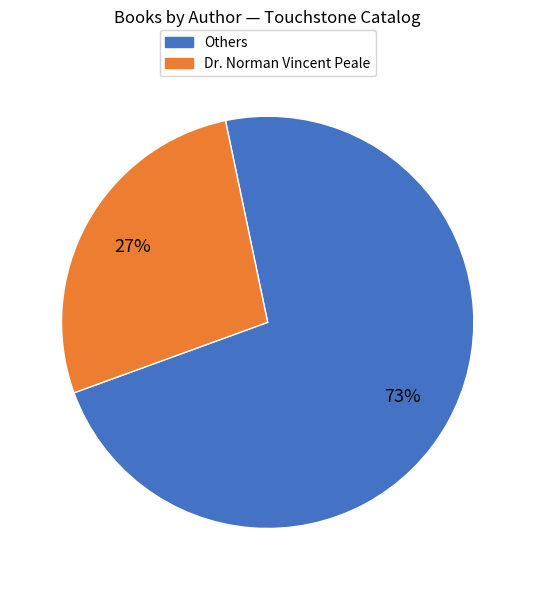

To the nearest percent, what is the average slice percentage?

50%